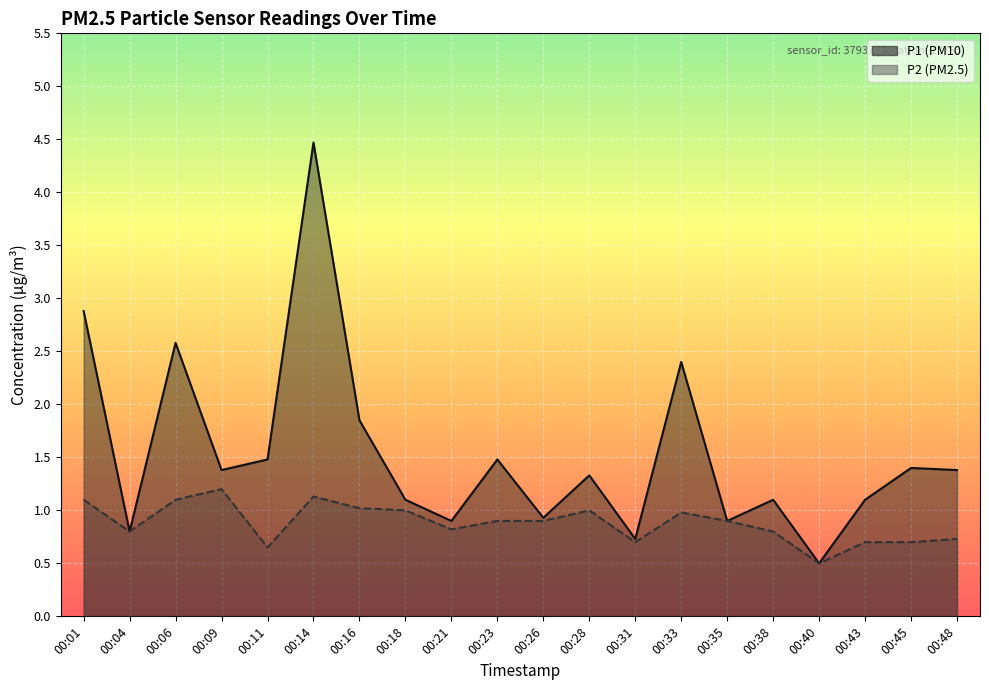

What is the average value of the P2 series?

0.9